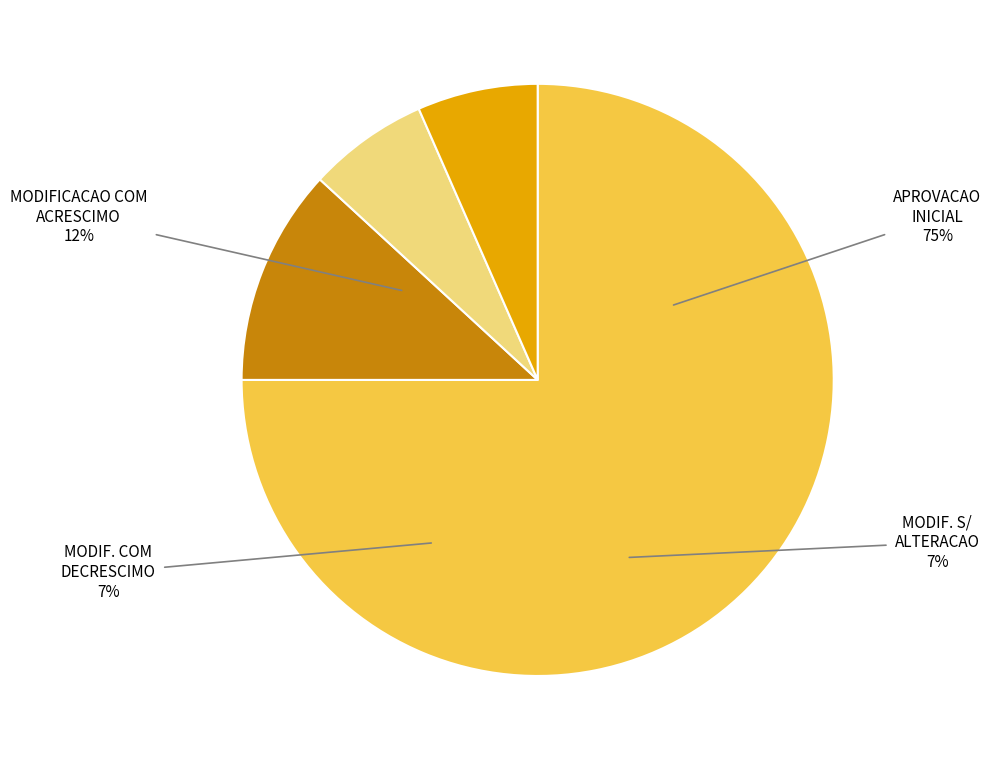

How many slices are in this pie chart?

4